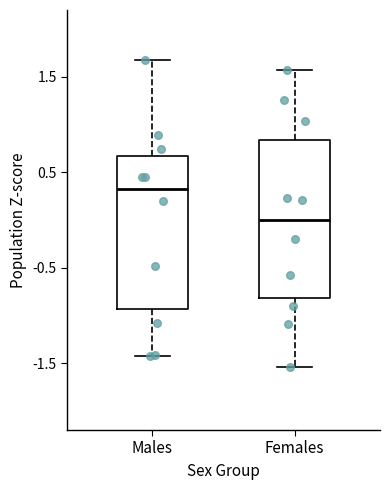

Reading left to right, read every box against the y-axis: the position of its median line, the range the box covers, and the ends of its whiskers. The values are not printed on the chart, so give them approximately, as read against the axis.

Males: median 0.3, box -0.9 to 0.7, whiskers -1.4 to 1.7
Females: median 0.0, box -0.8 to 0.8, whiskers -1.5 to 1.6